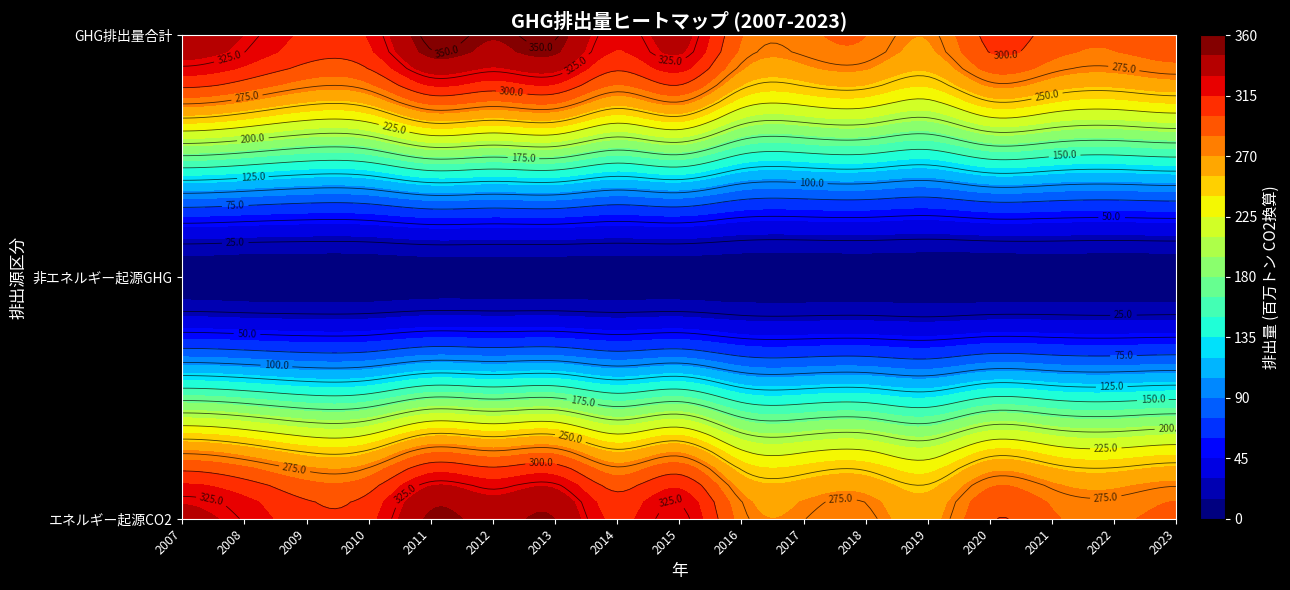

Which category has the lowest value in the GHG排出量合計 series?

2019